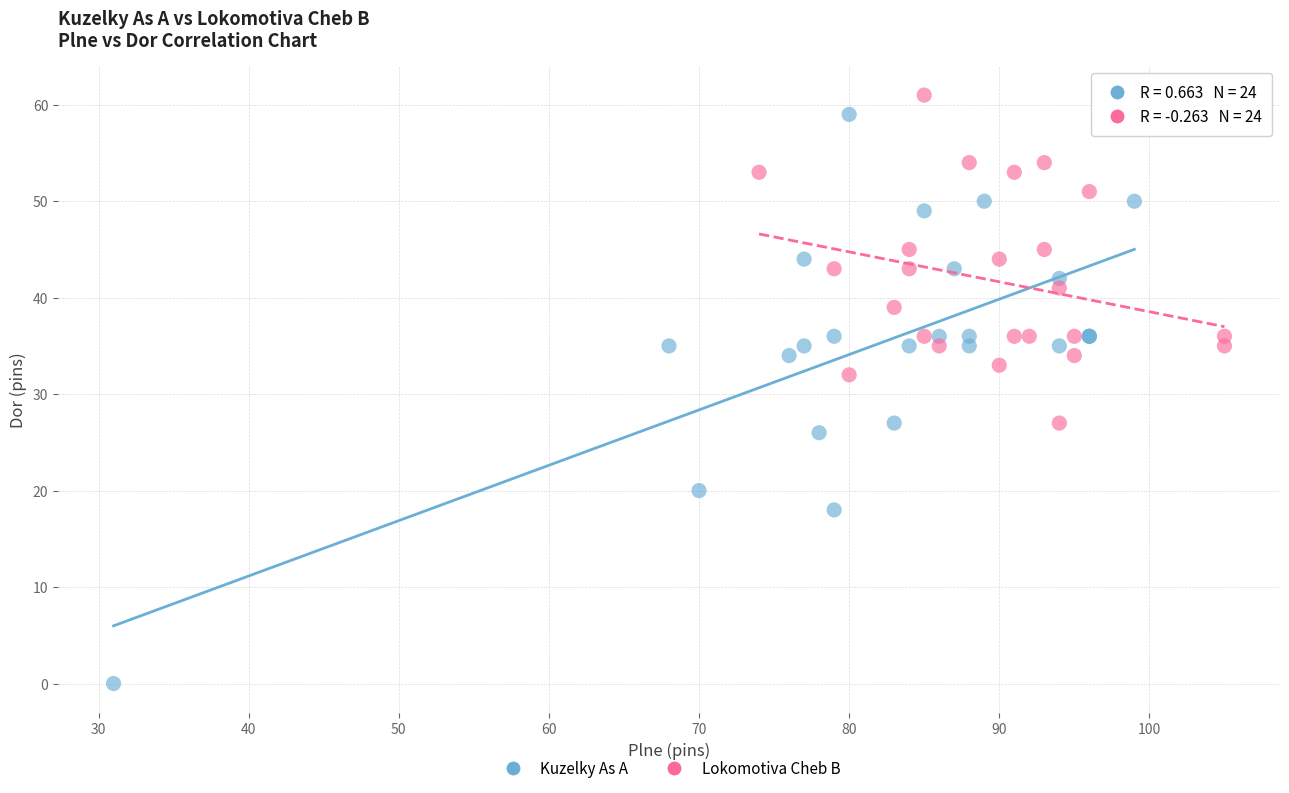

Which series has the largest Y range (max minus min)?

Kuzelky As A